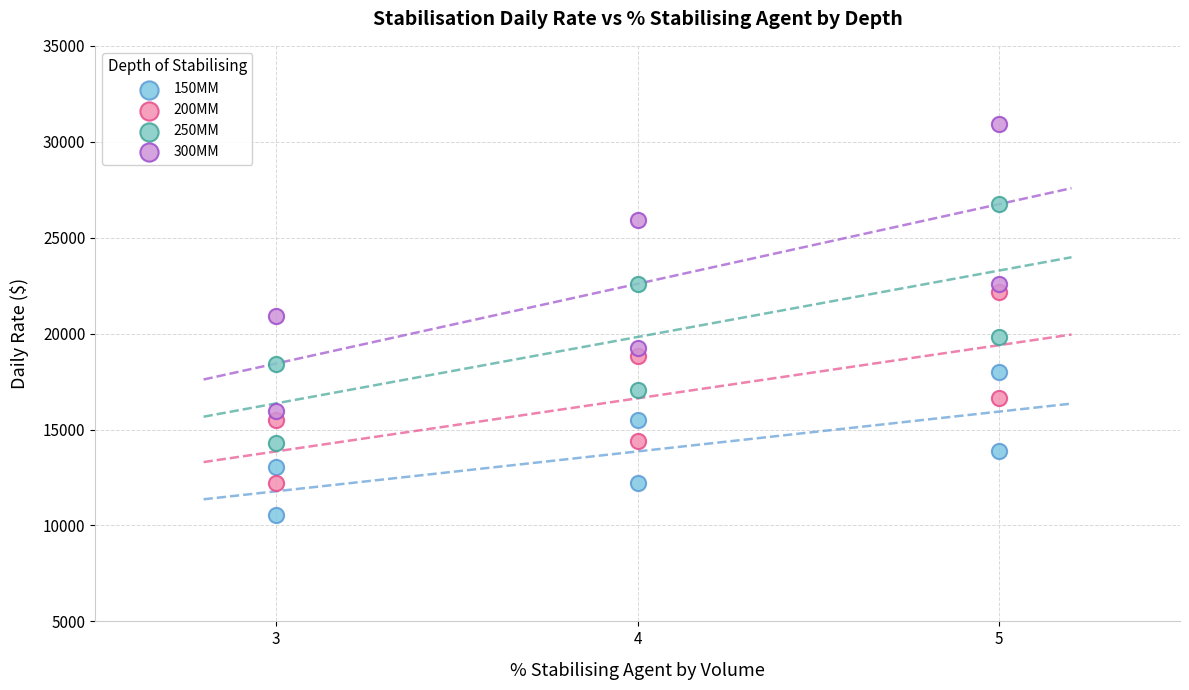

Which series reaches the maximum Y coordinate?

300MM